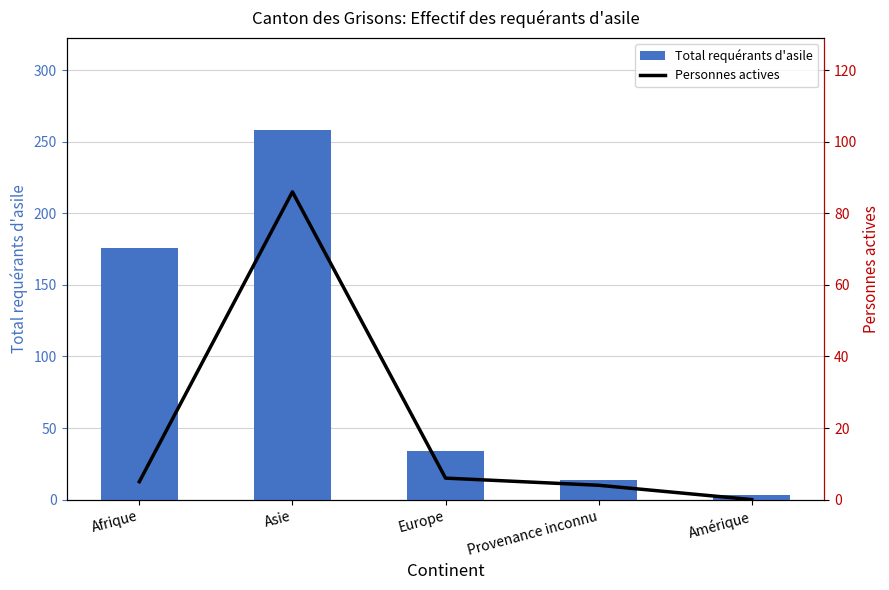

Count the number of categories in the chart.

5